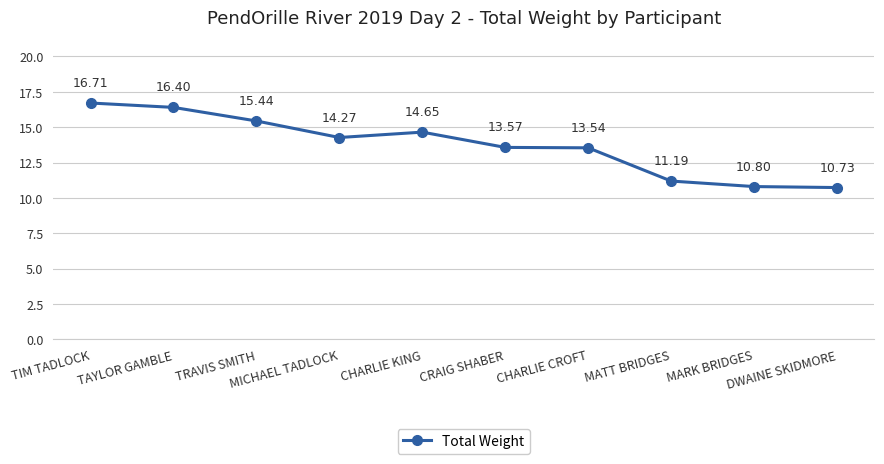

Does the chart display data point markers on the line(s)?

Yes